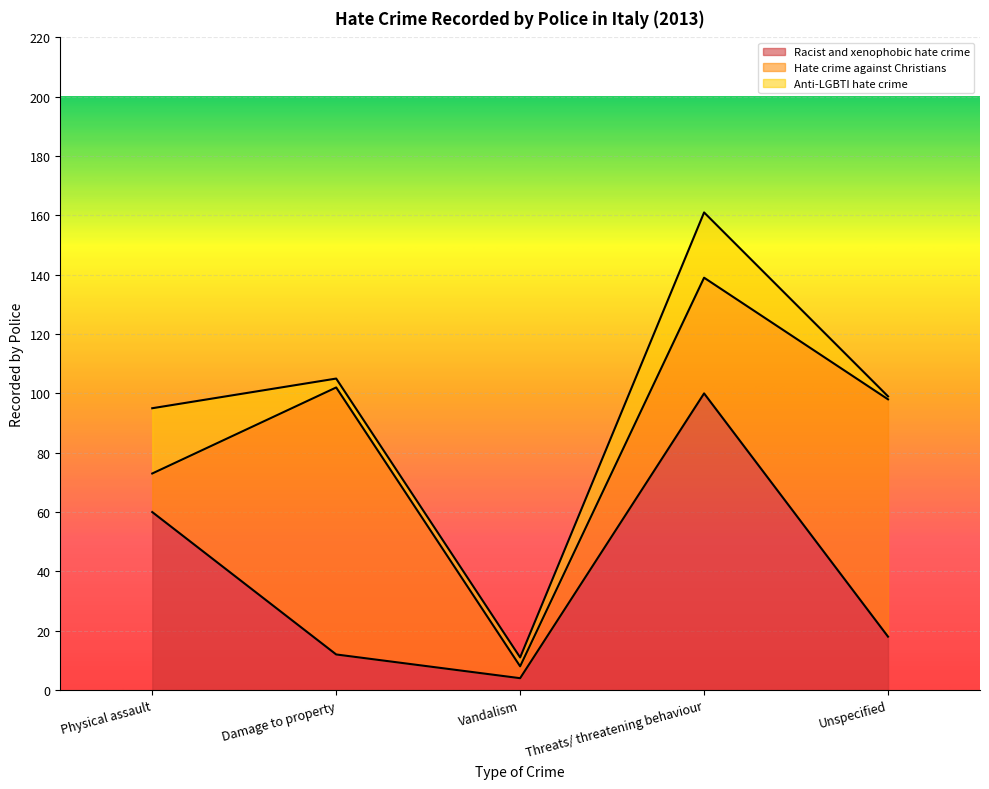

How many values in the Hate crime against Christians series exceed 39?

2